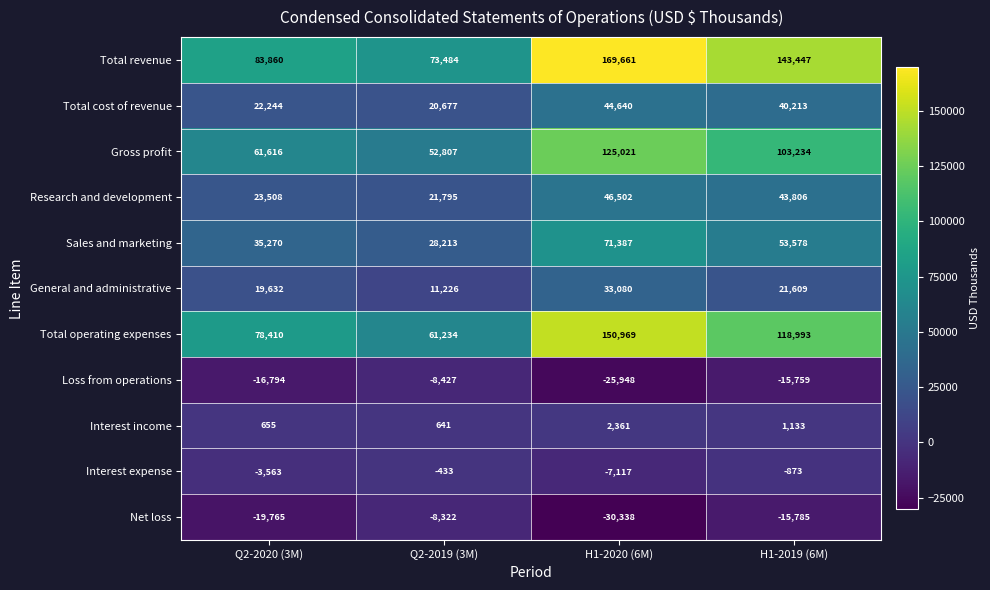

Rank the series by their maximum value, from lowest to highest.

Loss from operations, Net loss, Interest expense, Interest income, General and administrative, Total cost of revenue, Research and development, Sales and marketing, Gross profit, Total operating expenses, Total revenue